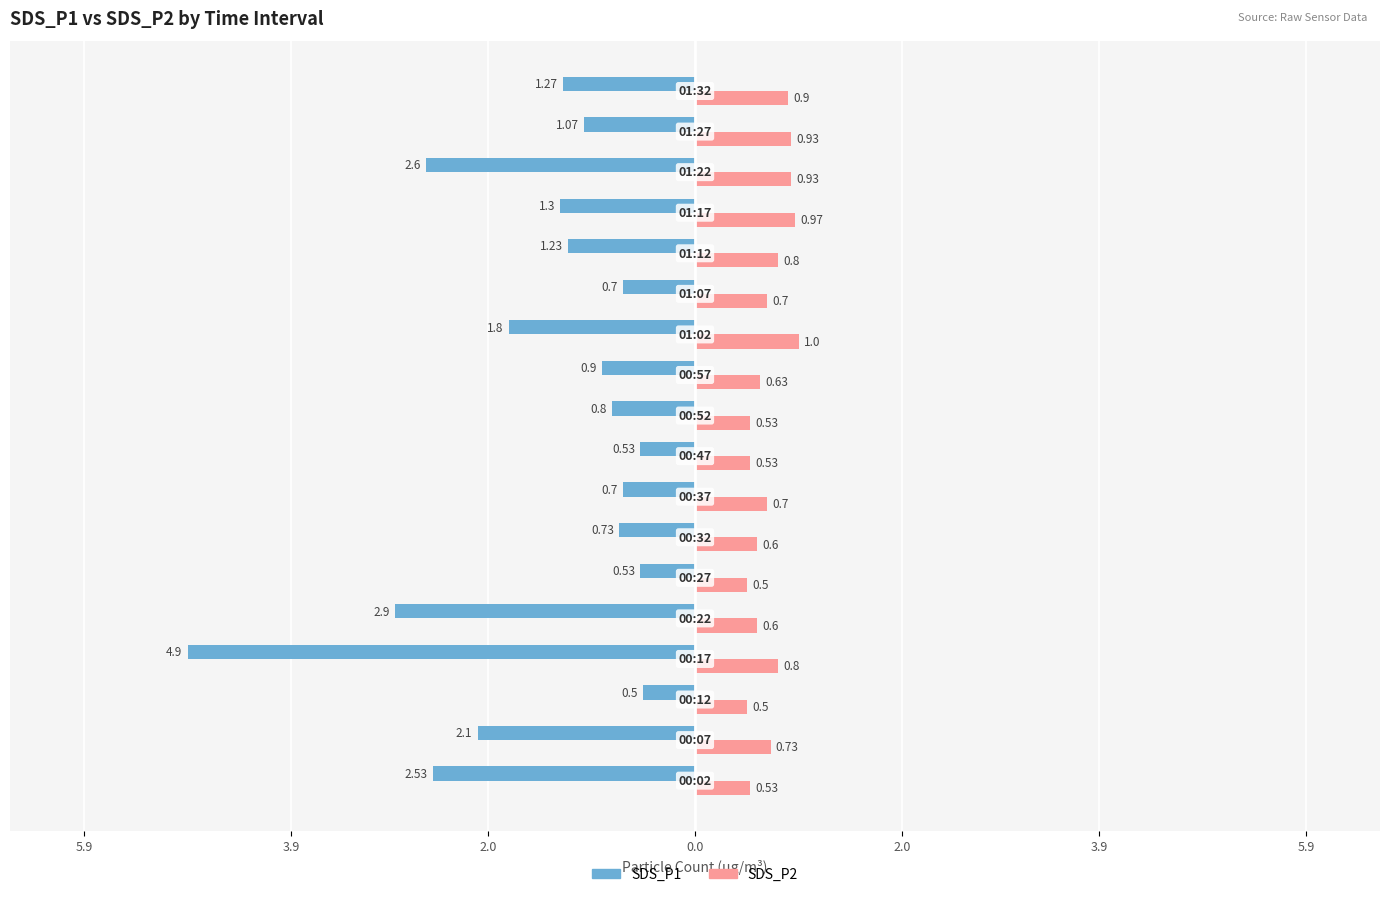

What are all the series names shown in the legend?

SDS_P1, SDS_P2